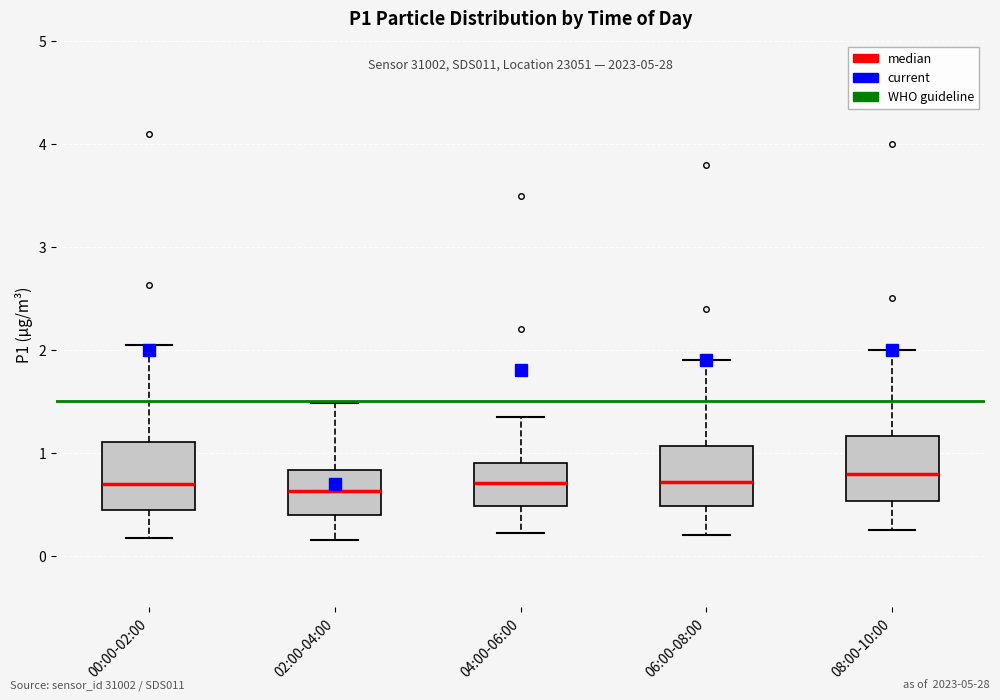

Where does the upper whisker of the box for 02:00-04:00 end on the y-axis? The values are not printed on the chart, so give them approximately, as read against the axis.

1.5